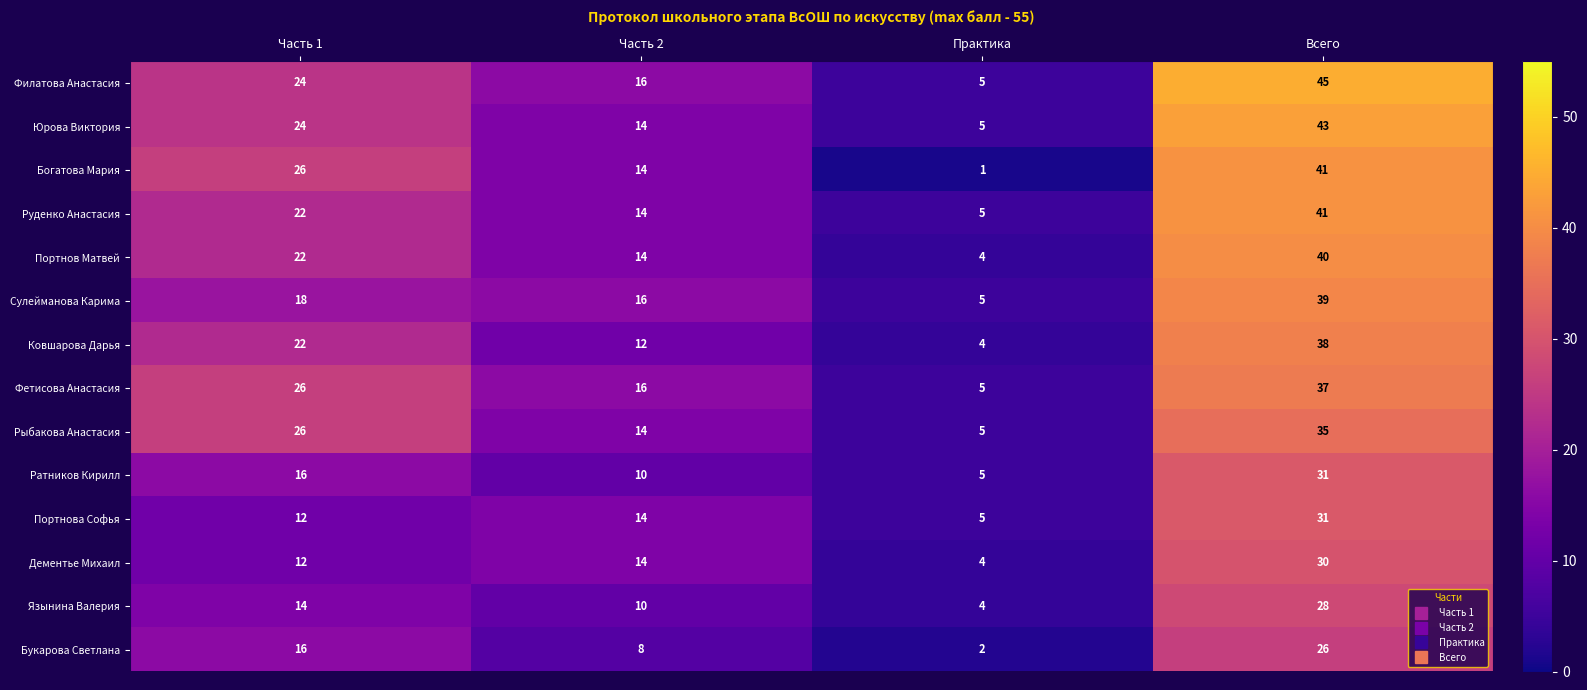

The Филатова Анастасия series shows 45 at Всего. True or false?

True